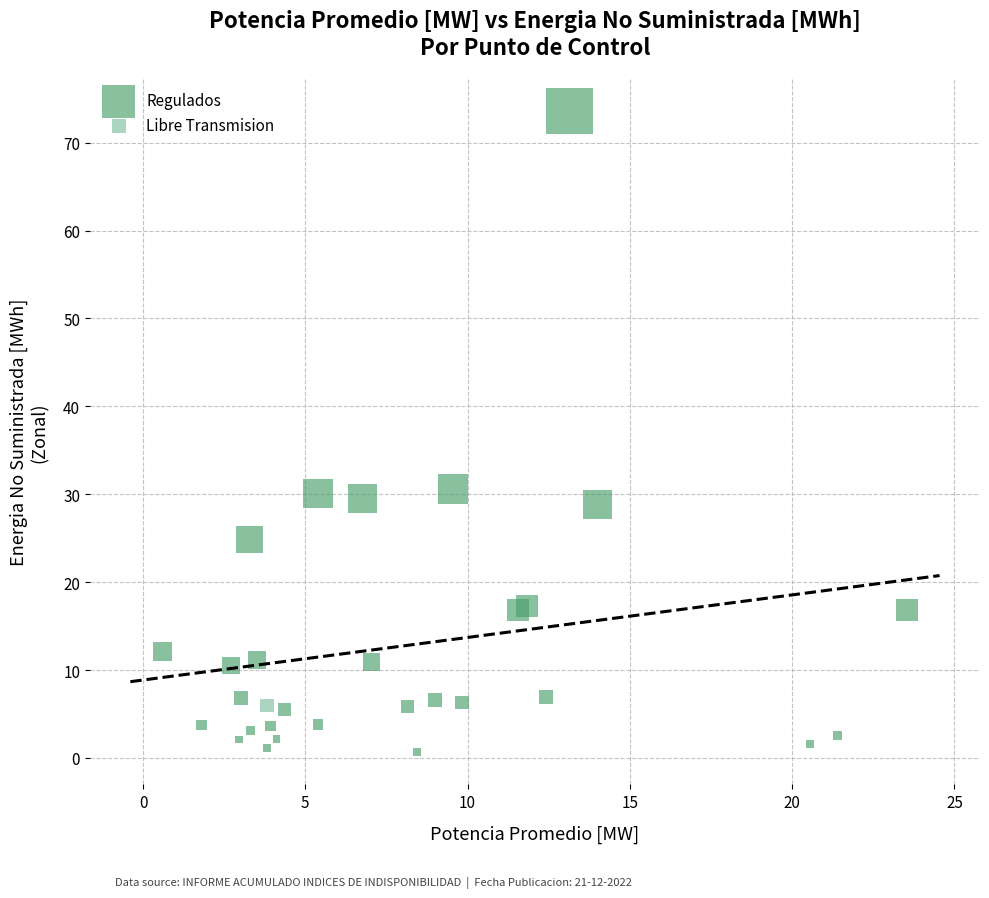

What are all the series names shown in the legend?

Regulados, Libre Transmision